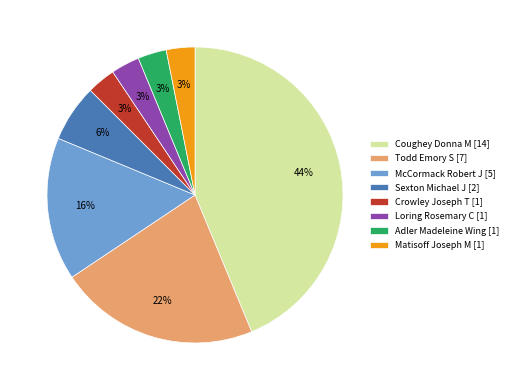

The Todd Emory S [7] slice represents 22% of the pie. True or false?

True